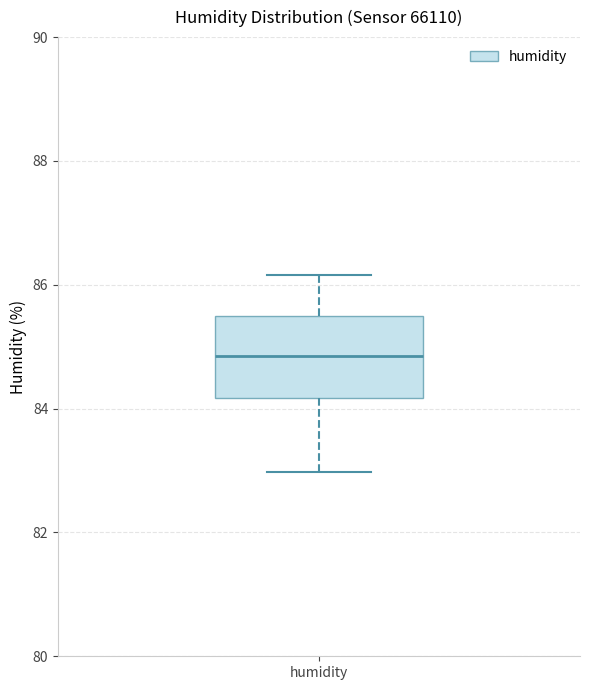

Read this box plot against the y-axis: the position of the median line, the range covered by the box, and the ends of both whiskers. The values are not printed on the chart, so give them approximately, as read against the axis.

median 84.8, box 84.2 to 85.4, whiskers 83.0 to 86.2